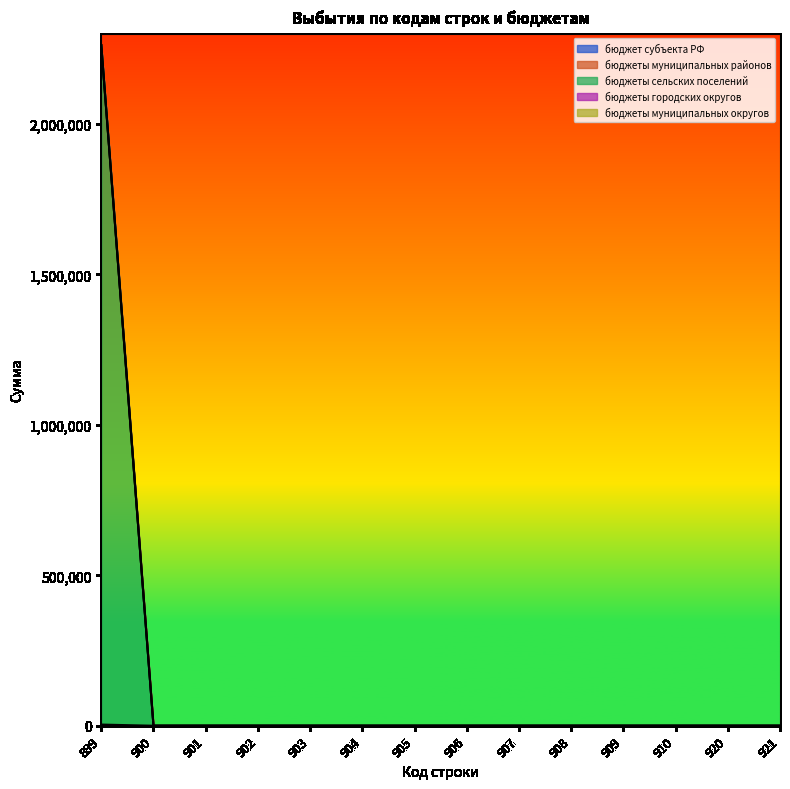

Does the chart display data point markers on the line(s)?

No